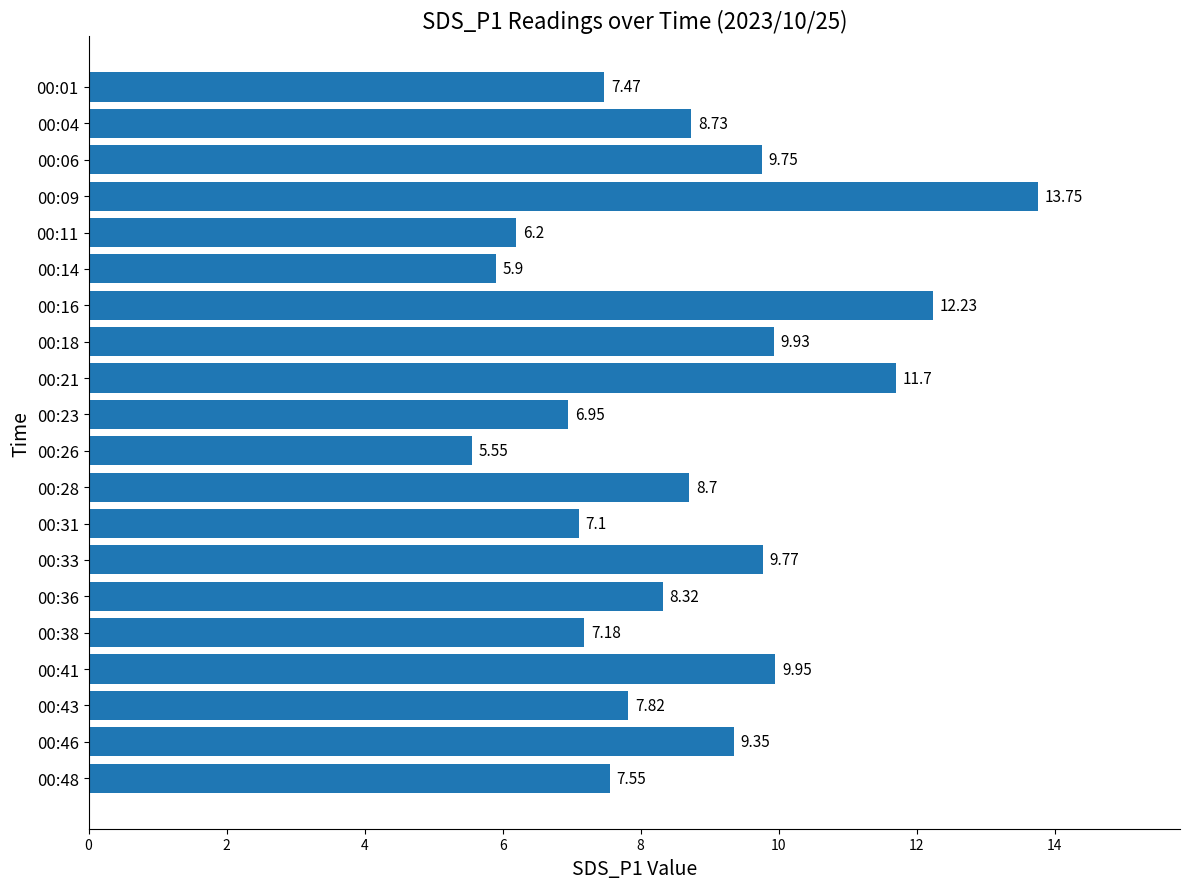

What is the greatest value displayed?

13.8